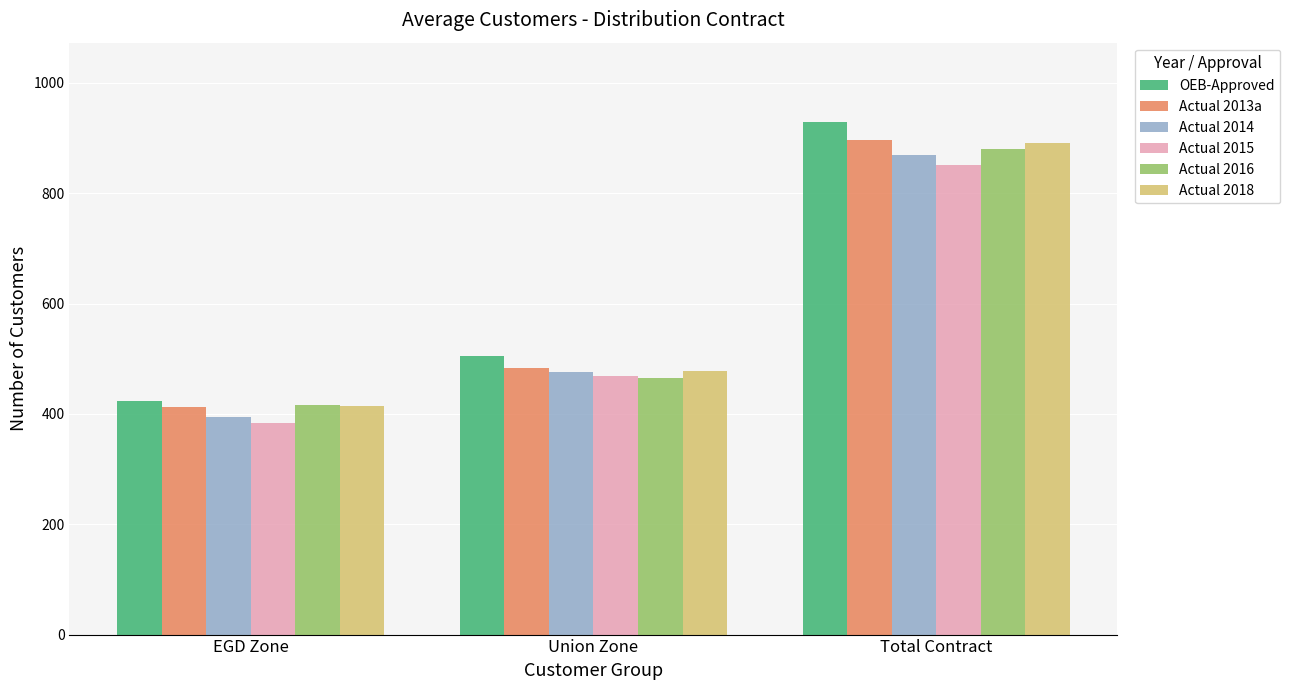

What is the difference between the highest and lowest values at Union Zone?

40